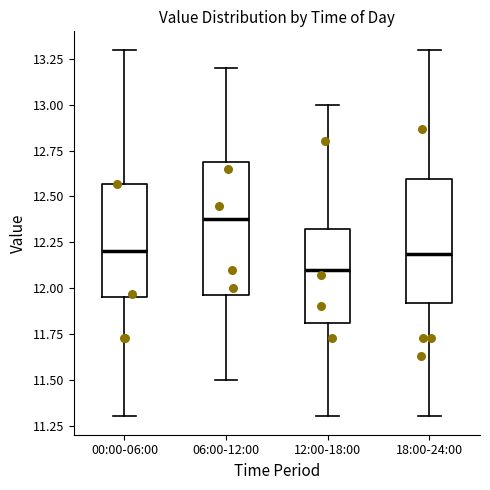

Reading left to right, transcribe this box plot: for each box, give where its median line is, the range the box spans, and where its two whiskers end, as read against the y-axis. The values are not printed on the chart, so give them approximately, as read against the axis.

00:00-06:00: median 12.20, box 11.95 to 12.55, whiskers 11.30 to 13.30
06:00-12:00: median 12.40, box 11.95 to 12.70, whiskers 11.50 to 13.20
12:00-18:00: median 12.10, box 11.80 to 12.30, whiskers 11.30 to 13.00
18:00-24:00: median 12.20, box 11.90 to 12.60, whiskers 11.30 to 13.30